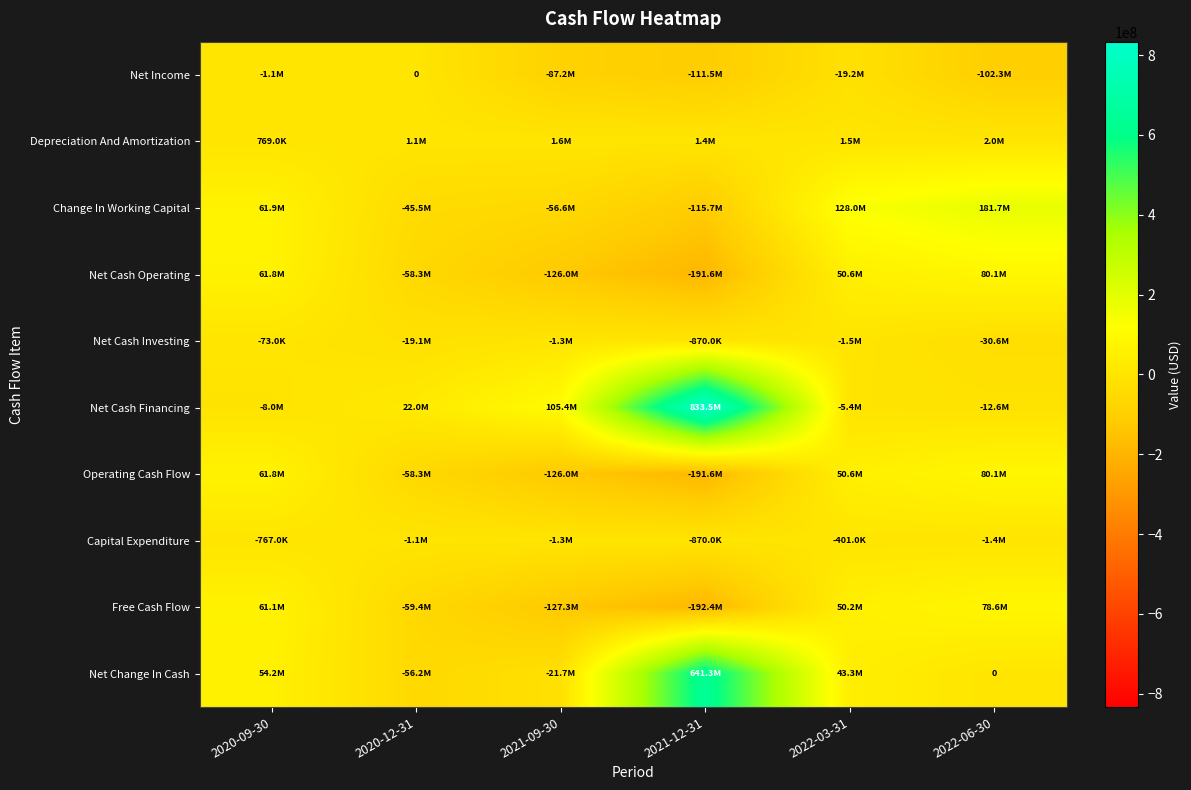

At which label is Net Cash Investing closest to -15346000?

2020-12-31